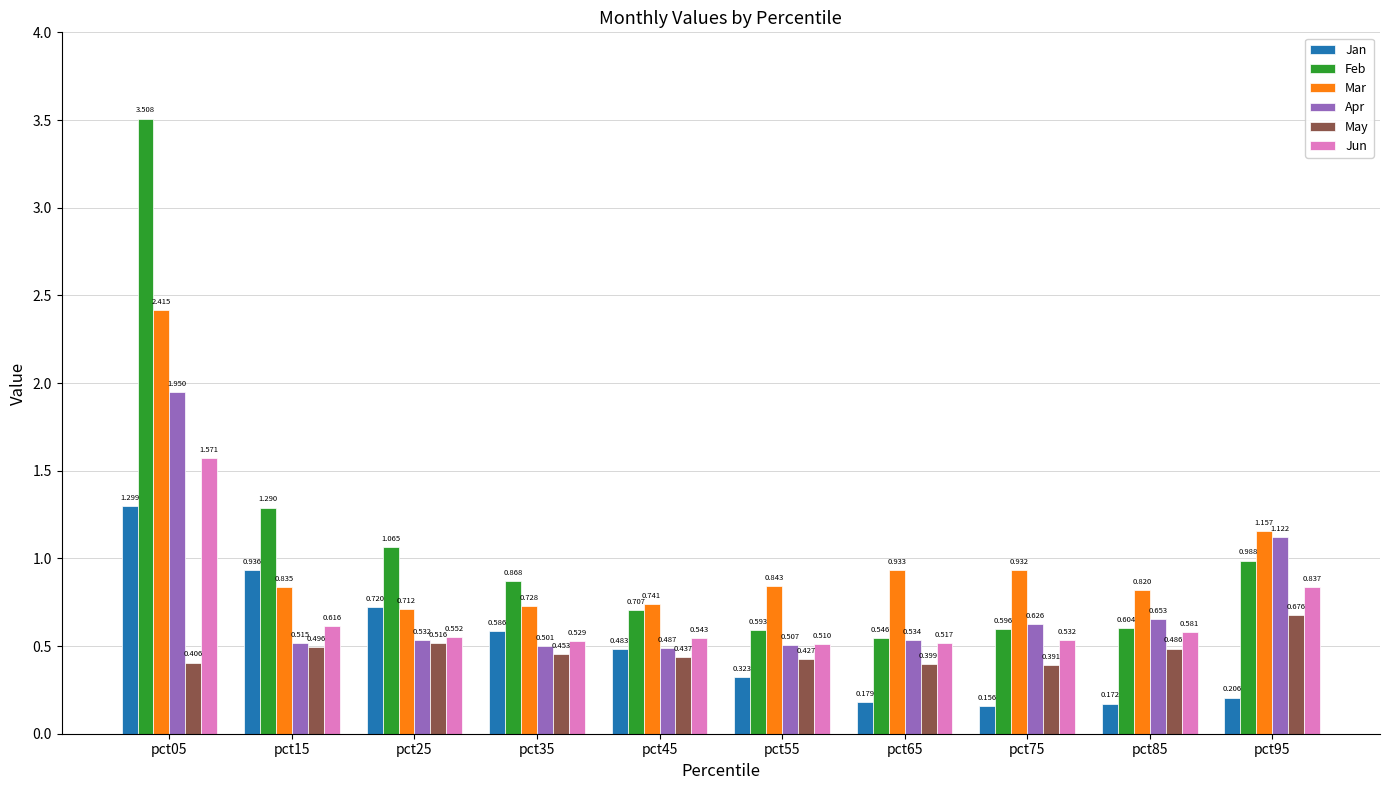

Rank the series at pct85 from highest to lowest value.

Mar, Apr, Feb, Jun, May, Jan